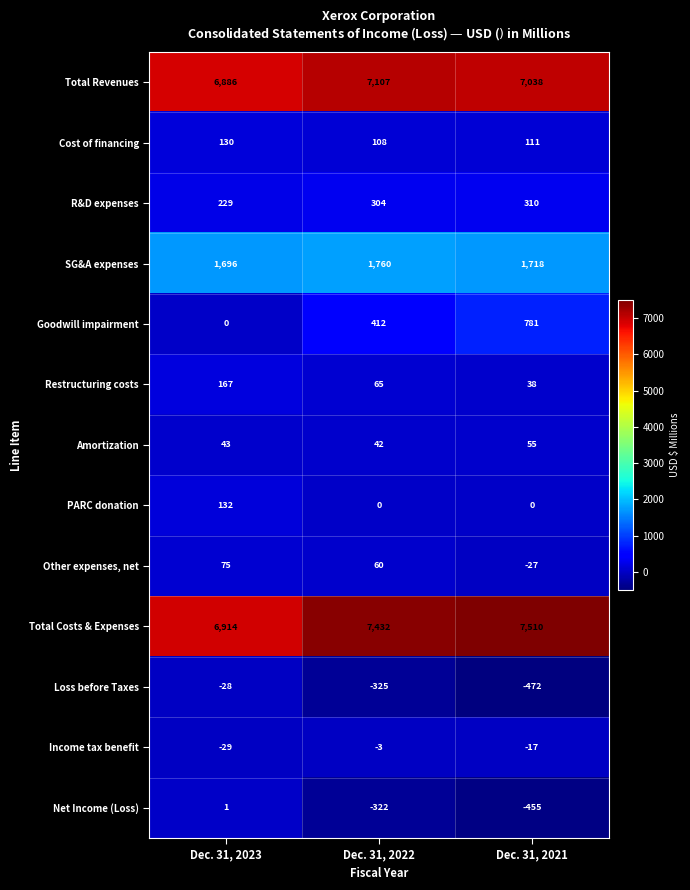

How many values in the Amortization series are below 43?

1